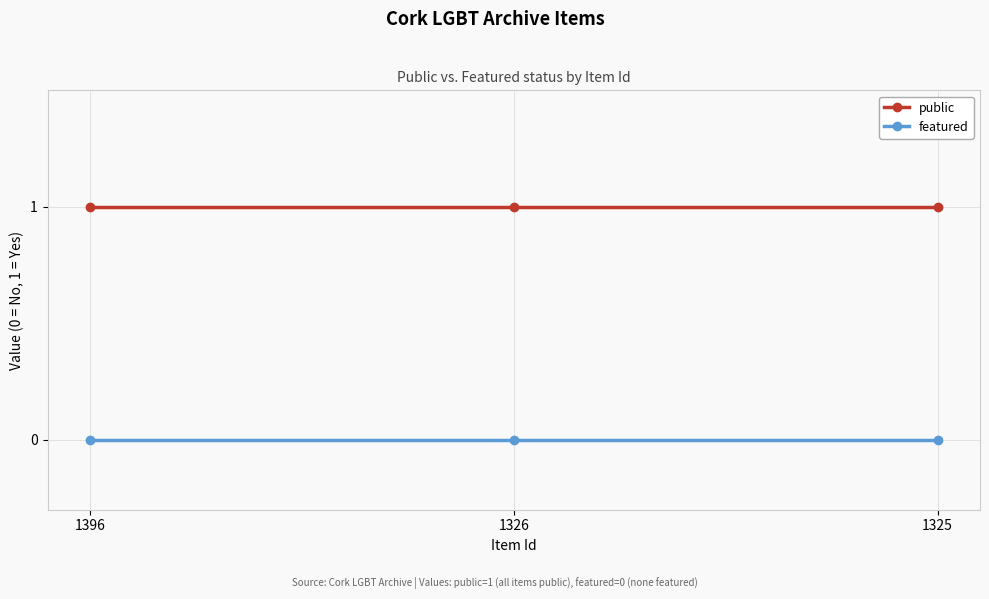

Is the value of public at 1325 greater than the value of featured at 1326?

Yes